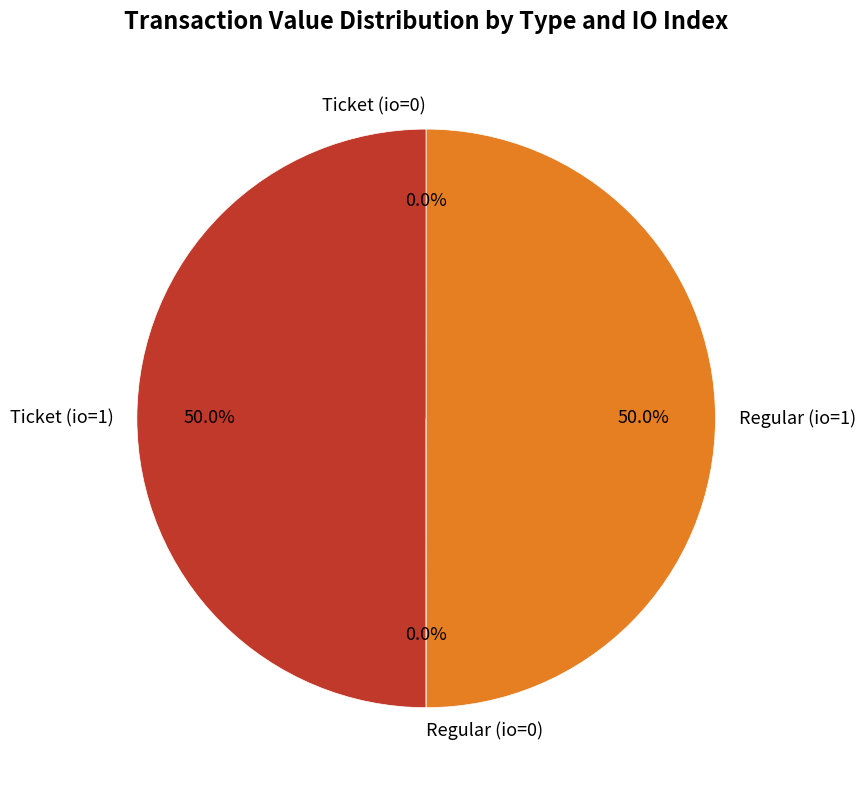

How much of the chart is everything except Regular (io=1)?

50.0%